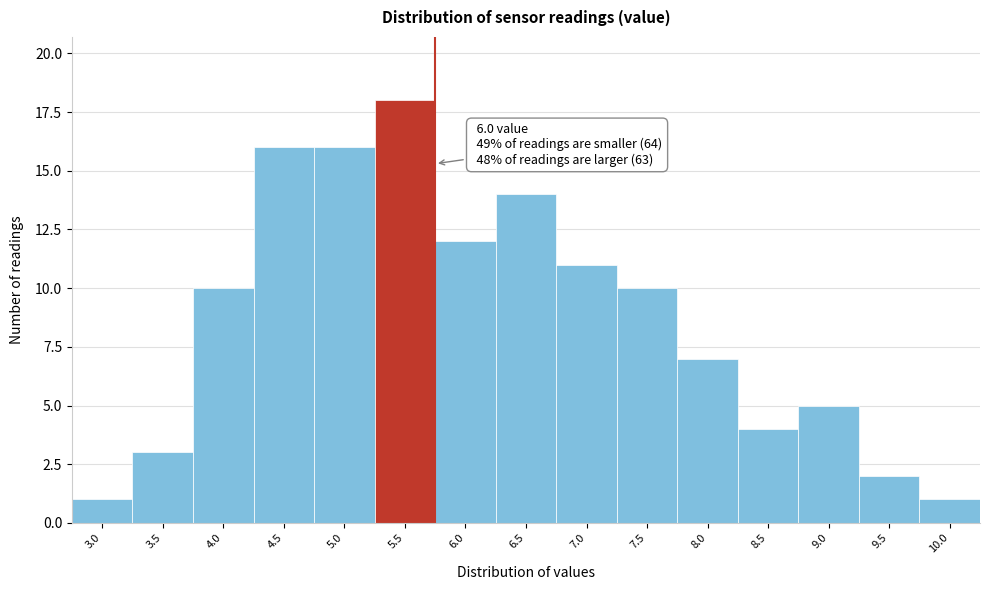

Reading right to left, list all the values displayed in this chart.

1	2	5	4	7	10	11	14	12	18	16	16	10	3	1